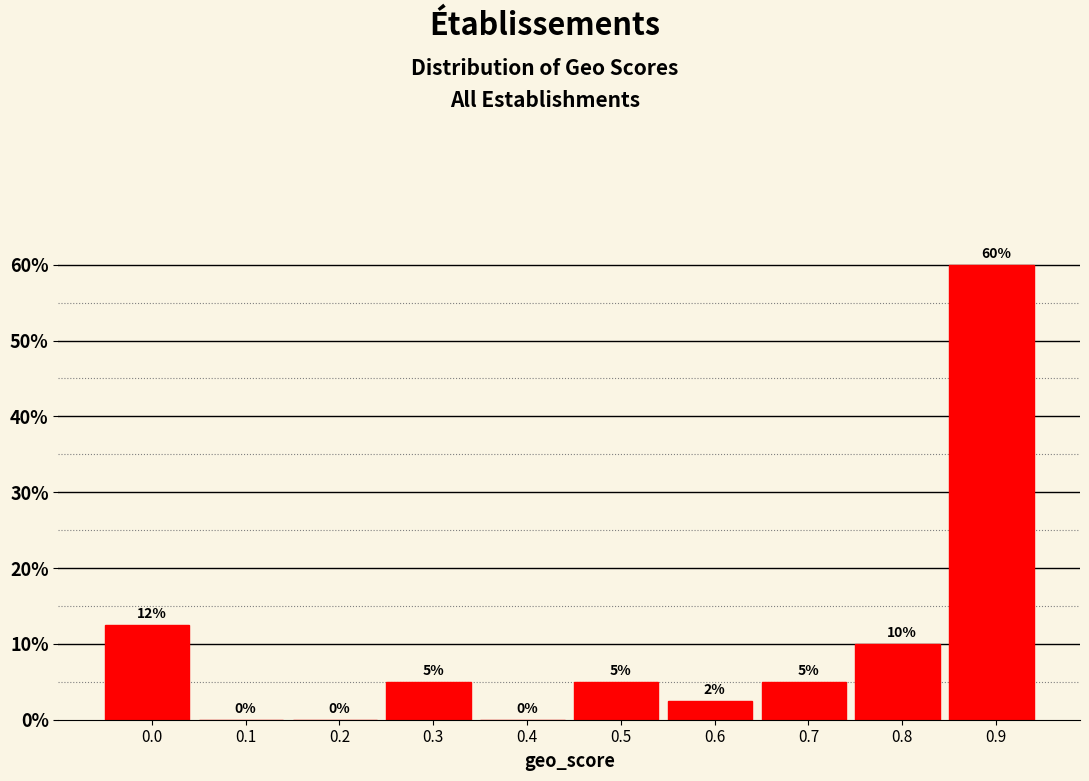

True or false: the data shows 30.2 at 0.1.

False